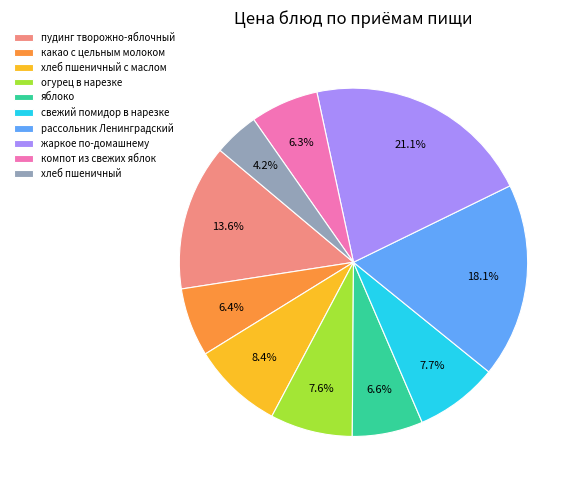

True or false: пудинг творожно-яблочный accounts for 21% of the total.

False